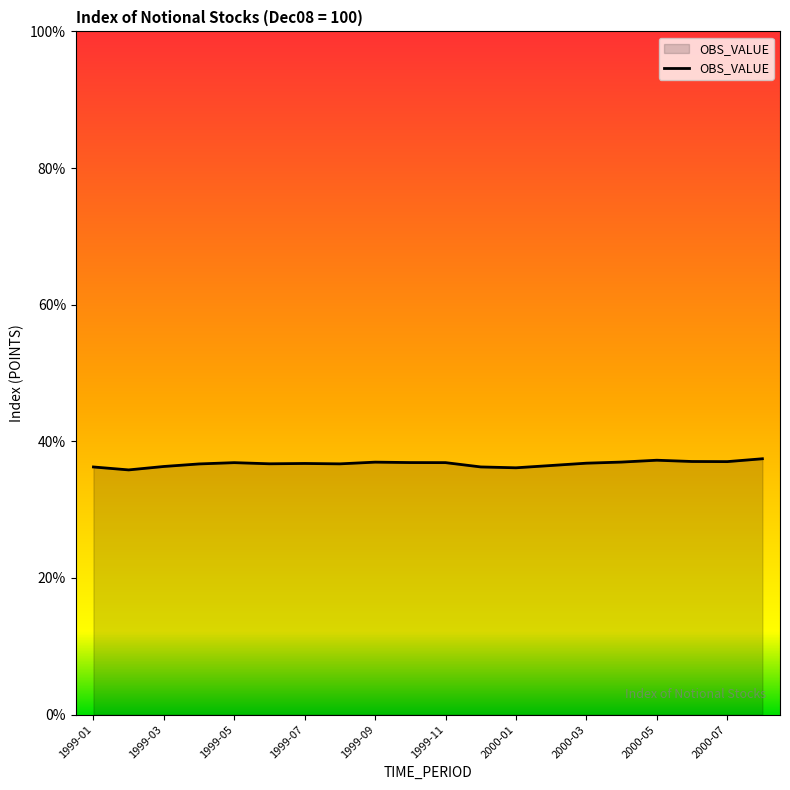

What is the minimum value shown in the chart?

35.8